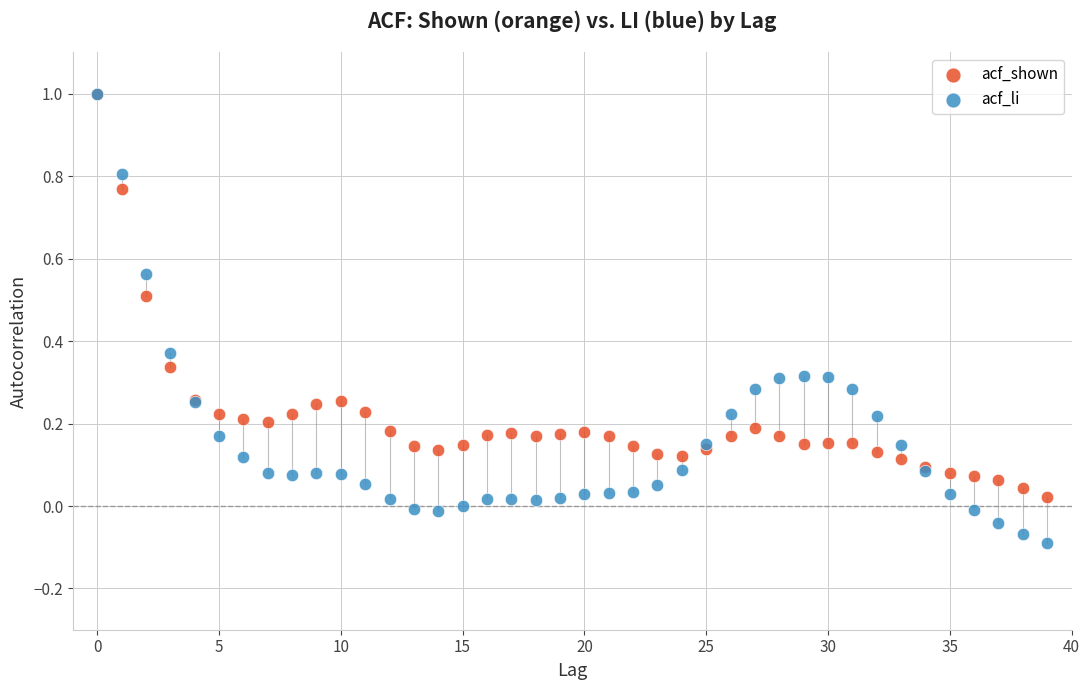

Which series has the widest spread of Y values?

acf_li